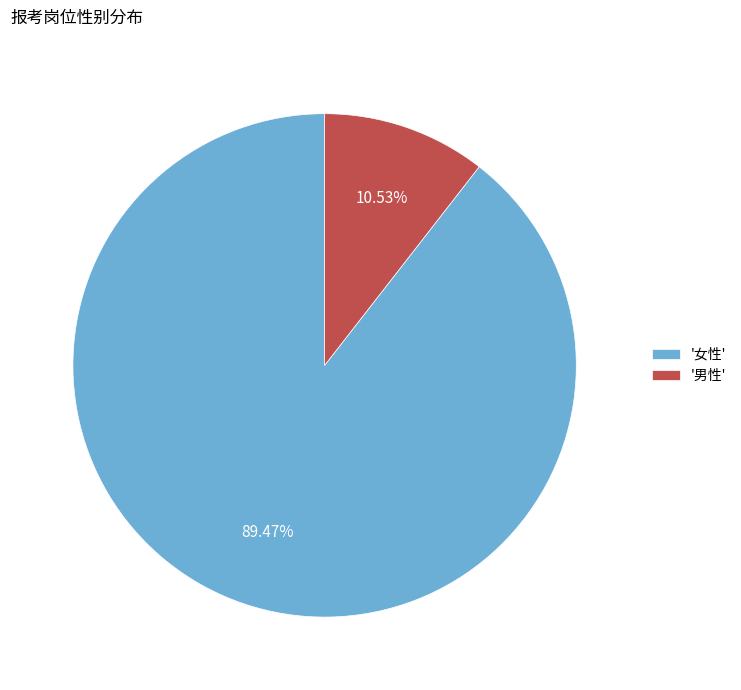

To the nearest percent, what is the average slice percentage?

50%